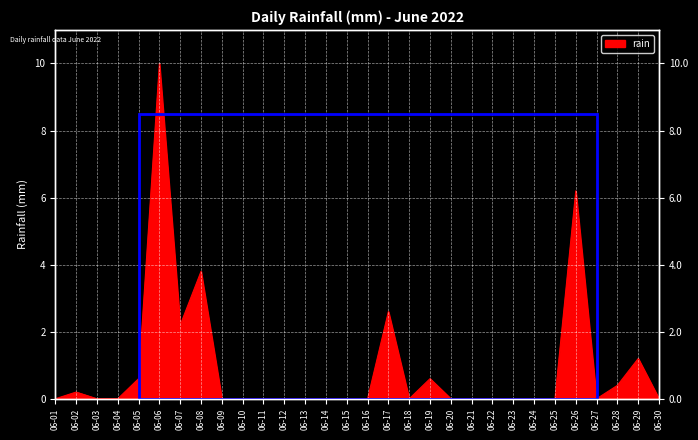

True or false: the data shows 0.0 at 06-13.

True